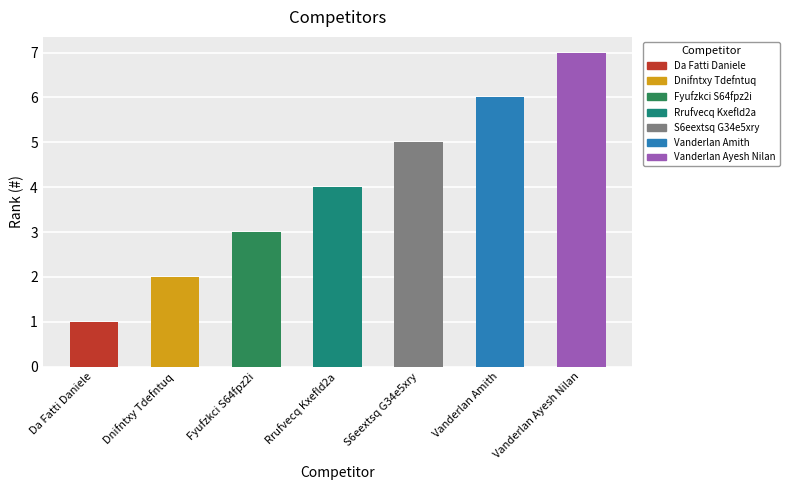

How many bars are there in total?

7